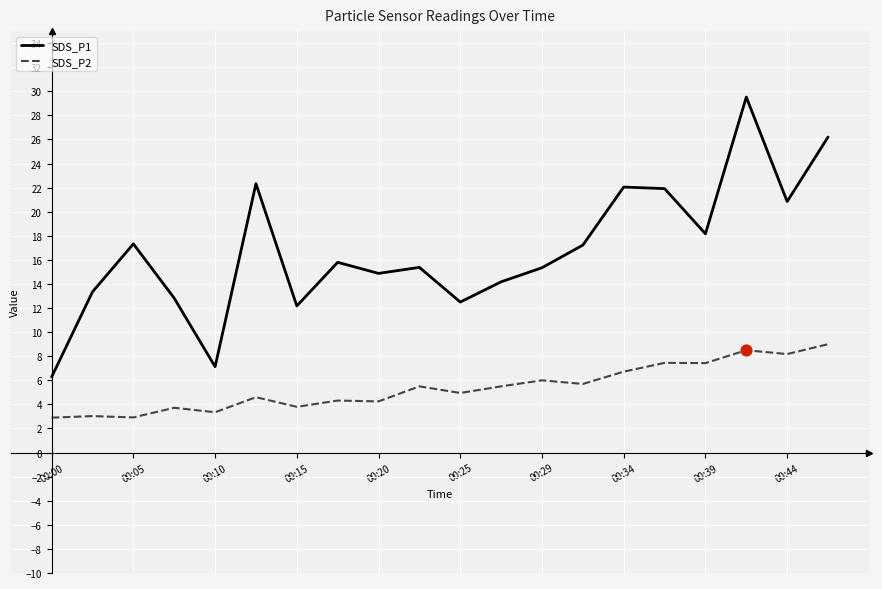

Which series has the largest total across all categories?

SDS_P1